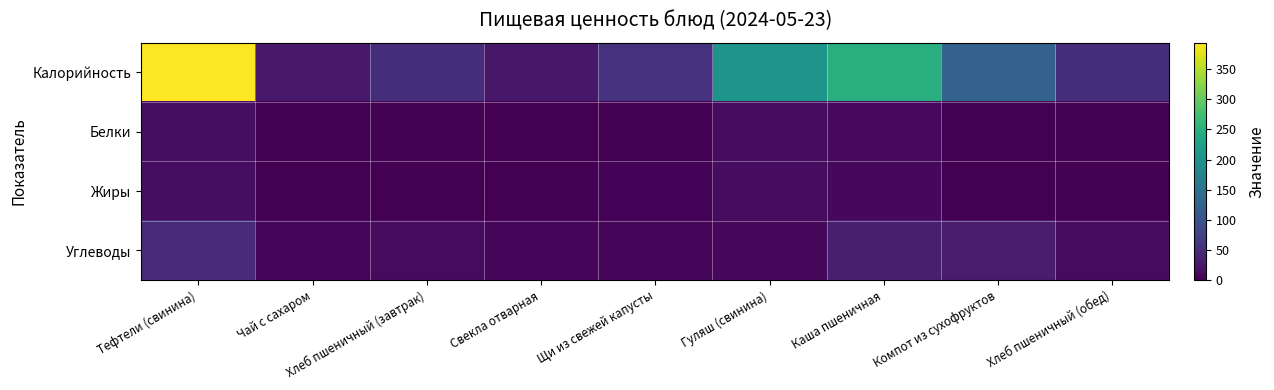

Reading left to right, what are all the values shown in this chart?

Калорийность: Тефтели (свинина)=394.0	Чай с сахаром=26.8	Хлеб пшеничный (завтрак)=50.9	Свекла отварная=25.2	Щи из свежей капусты=57.1	Гуляш (свинина)=204.6	Каша пшеничная=247.0	Компот из сухофруктов=124.2	Хлеб пшеничный (обед)=50.9
Белки: Тефтели (свинина)=16.8	Чай с сахаром=0.2	Хлеб пшеничный (завтрак)=1.7	Свекла отварная=0.9	Щи из свежей капусты=1.3	Гуляш (свинина)=13.3	Каша пшеничная=9.4	Компот из сухофруктов=0.5	Хлеб пшеничный (обед)=1.7
Жиры: Тефтели (свинина)=14.5	Чай с сахаром=0.0	Хлеб пшеничный (завтрак)=0.1	Свекла отварная=0.1	Щи из свежей капусты=3.4	Гуляш (свинина)=13.0	Каша пшеничная=8.7	Компот из сухофруктов=0.0	Хлеб пшеничный (обед)=0.1
Углеводы: Тефтели (свинина)=48.8	Чай с сахаром=6.5	Хлеб пшеничный (завтрак)=10.8	Свекла отварная=5.2	Щи из свежей капусты=5.9	Гуляш (свинина)=8.8	Каша пшеничная=32.9	Компот из сухофруктов=29.5	Хлеб пшеничный (обед)=10.8